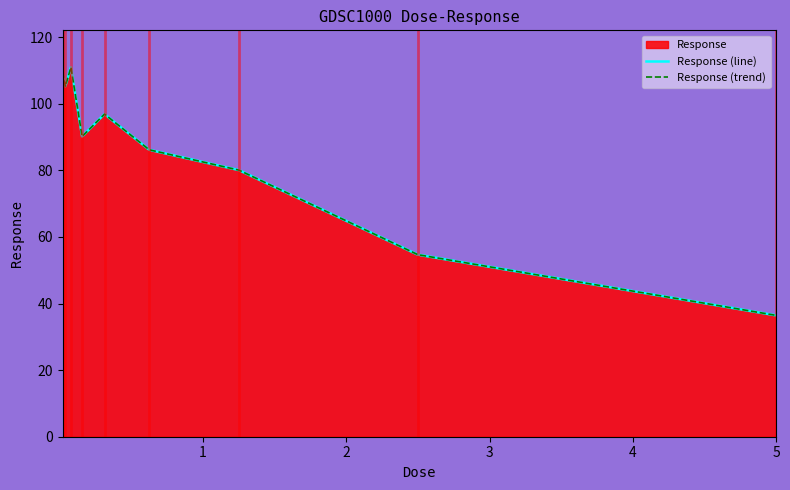

True or false: Response (line) has more than 0 points higher than both neighbors.

True